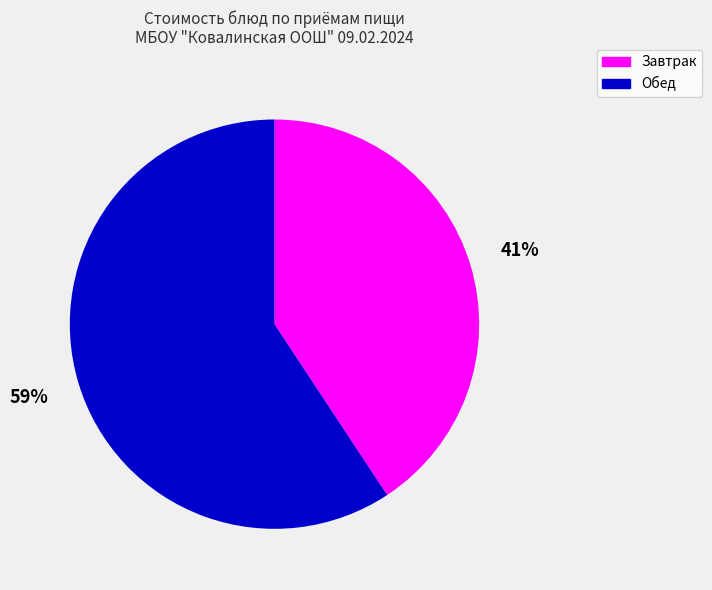

Is there any slice that represents more than half of the pie?

Yes